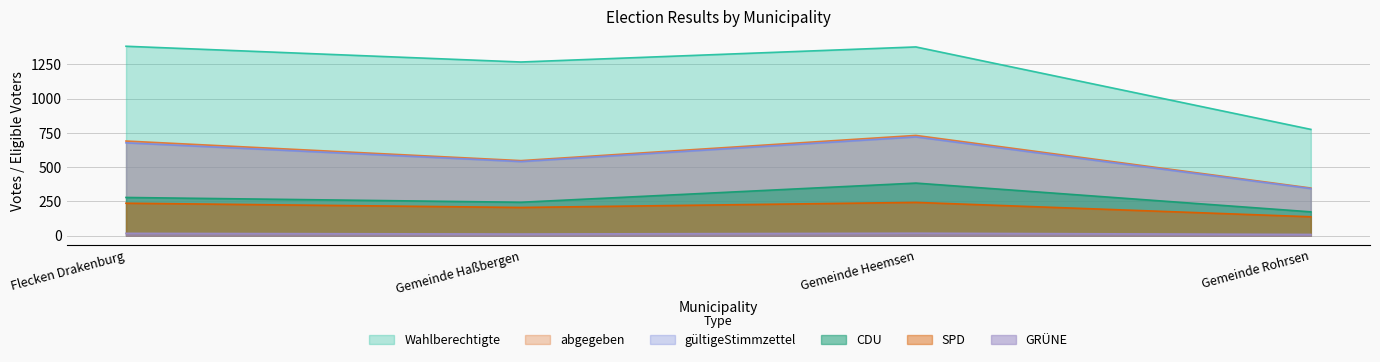

What is the difference between the highest and lowest values at Gemeinde Haßbergen?

1256